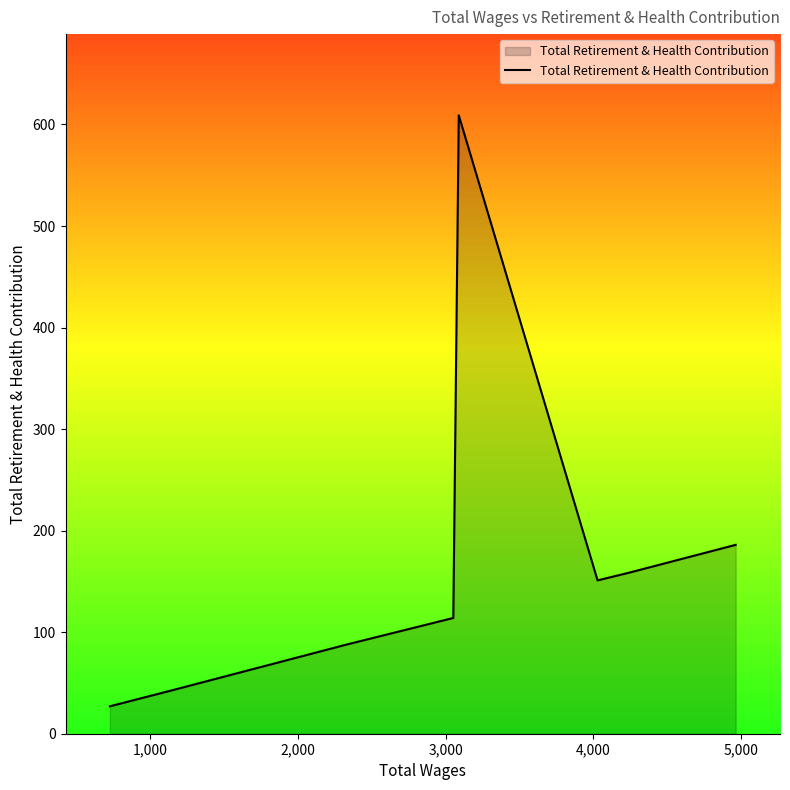

What is the average value?

172